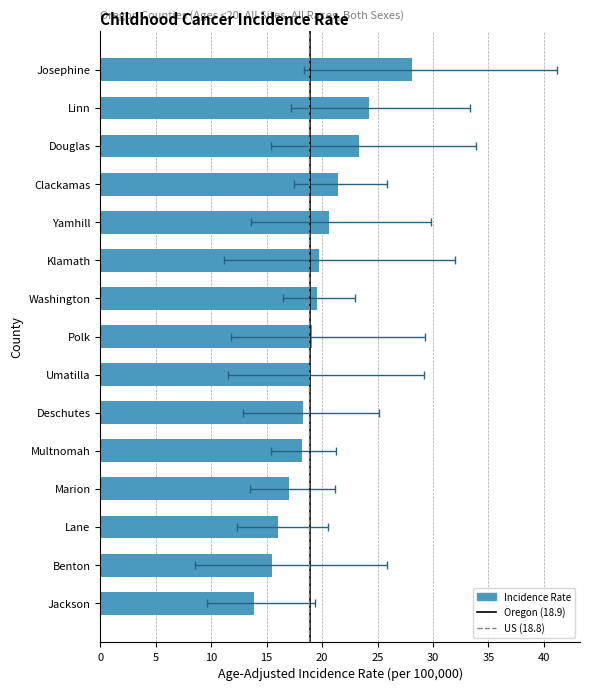

How many data points does each series have?

15